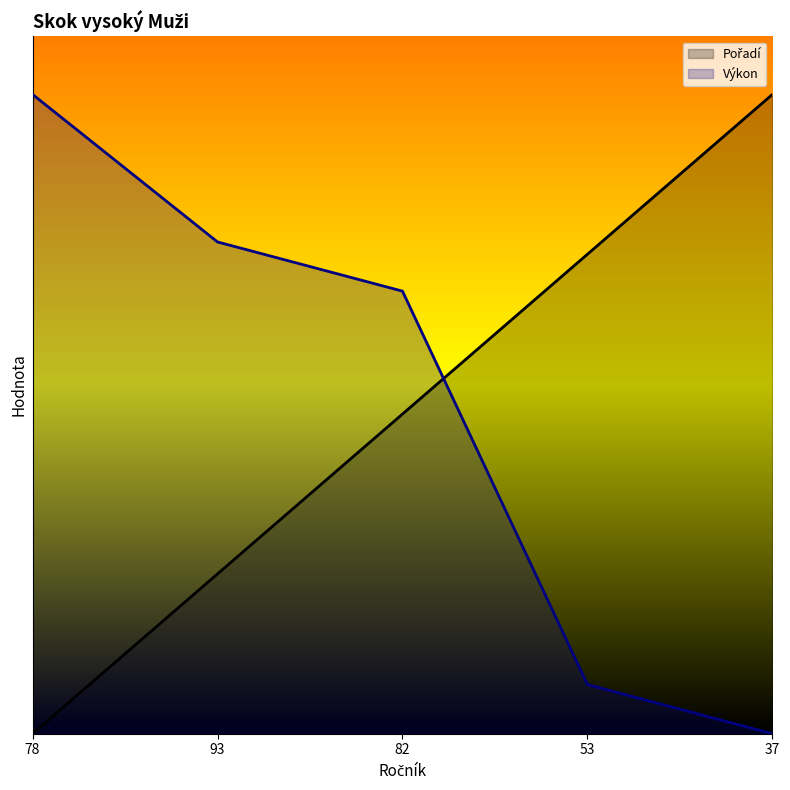

Which label corresponds to the largest value in the chart?

37